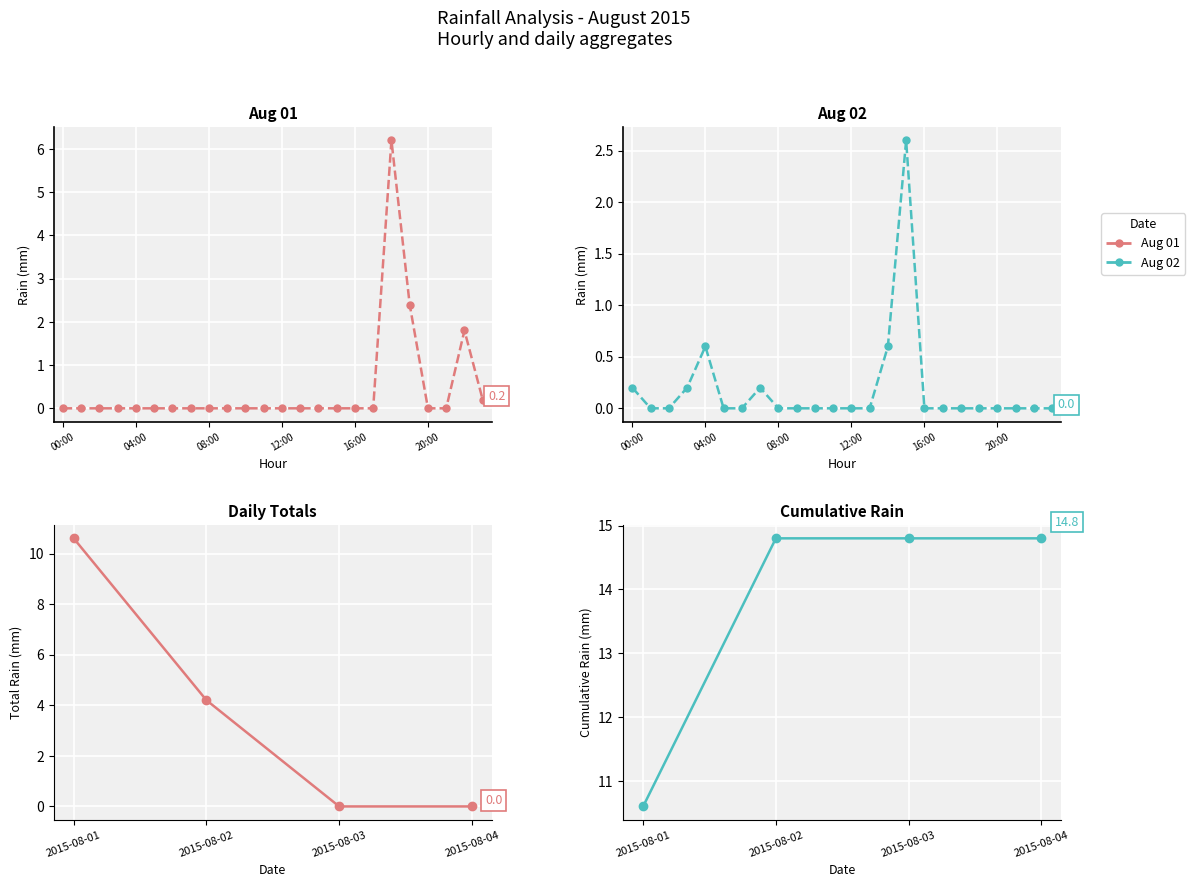

At how many categories does at least one series exceed 6?

4